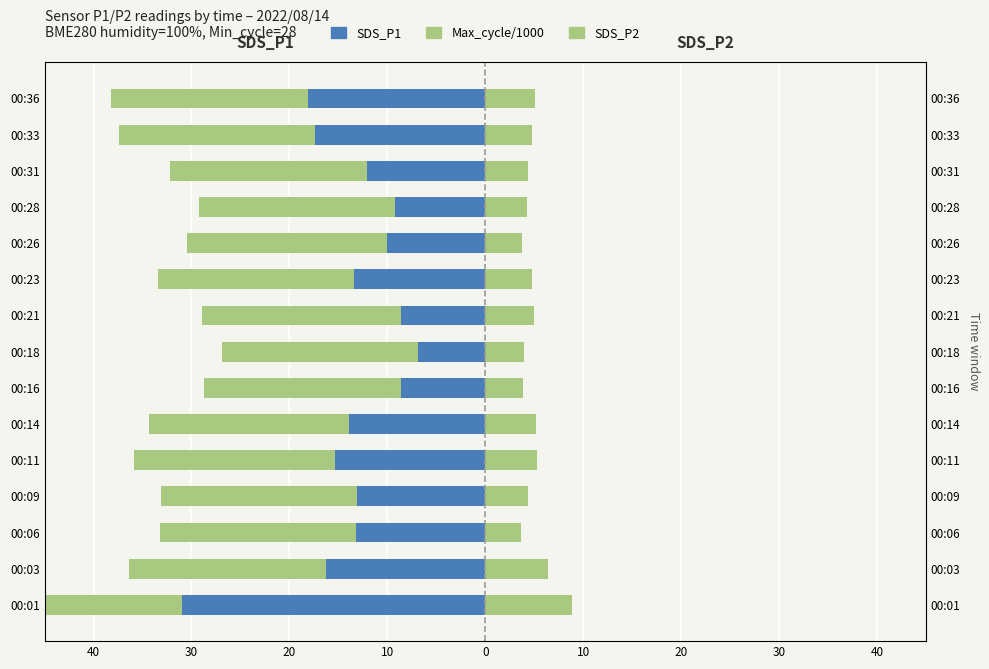

How many bars are there in each group?

3